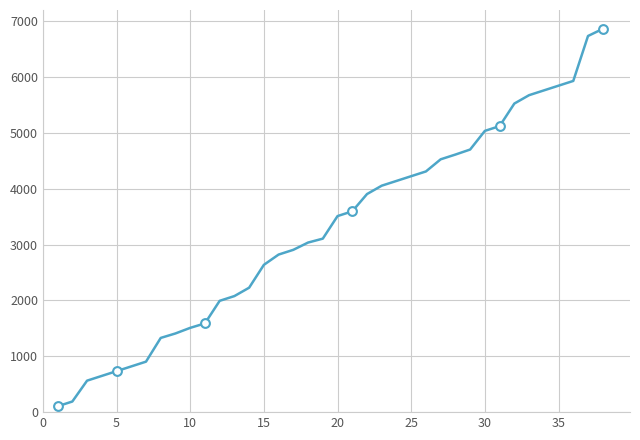

What is the greatest value displayed?

6860.4